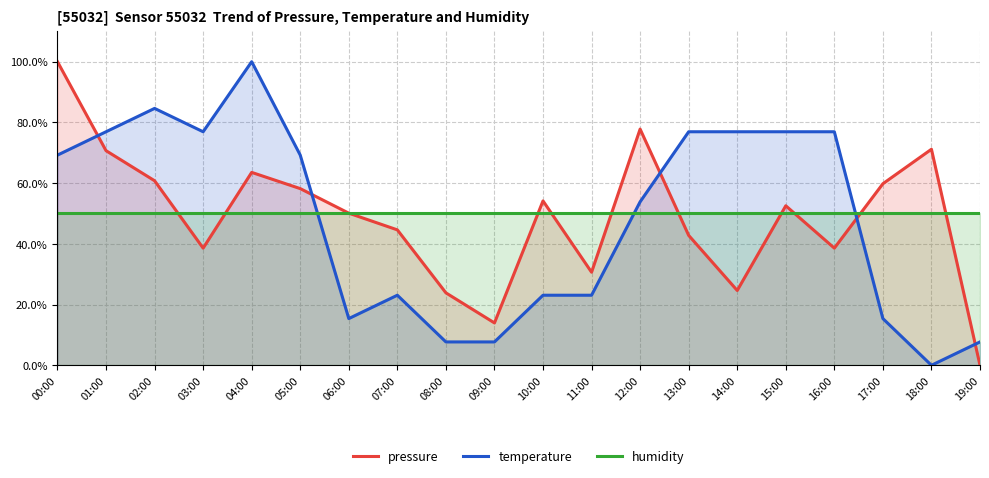

How many times do temperature and humidity cross each other?

3